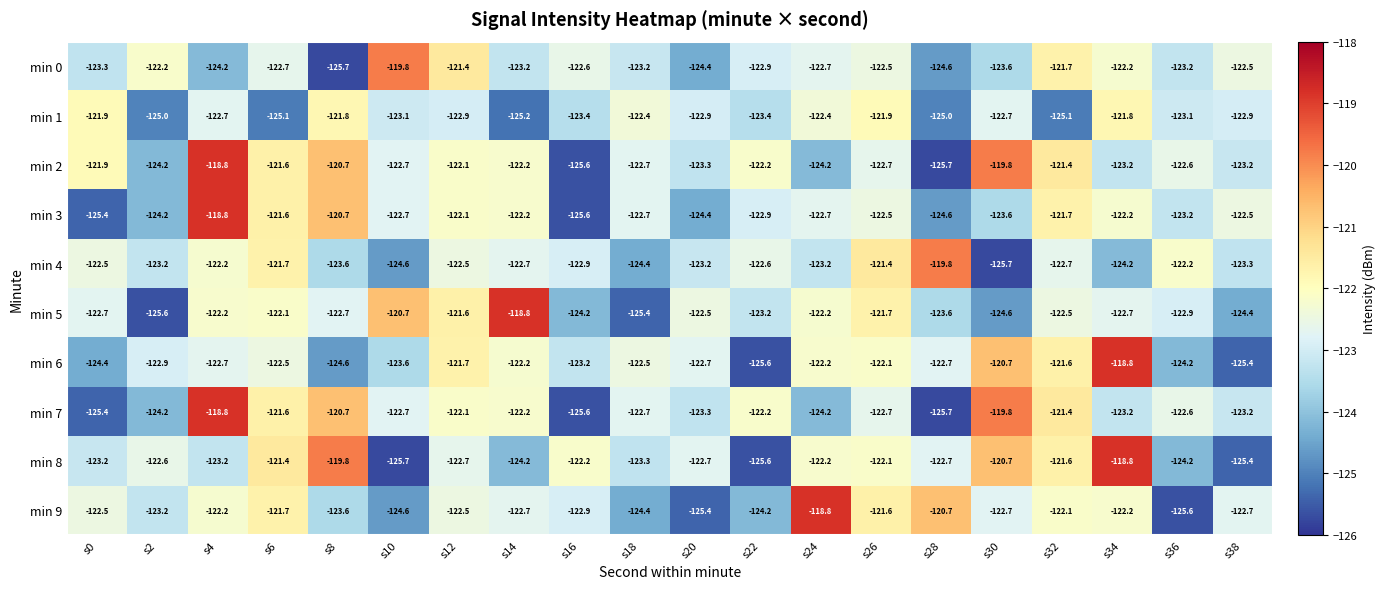

At which label does min 7 reach its peak?

s4